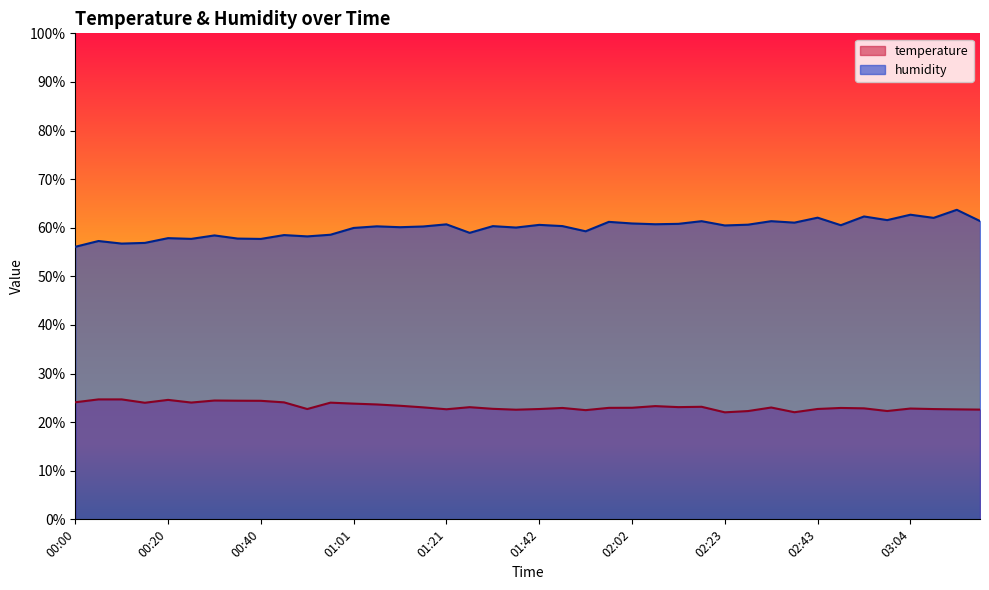

The temperature series shows 35.0 at 00:15. True or false?

False